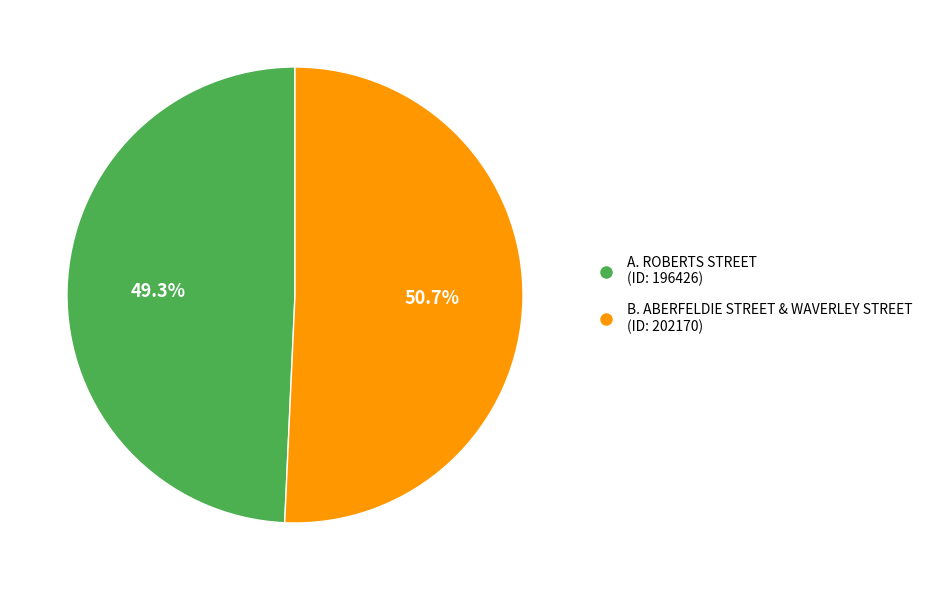

To the nearest percent, what is the average slice percentage?

50%